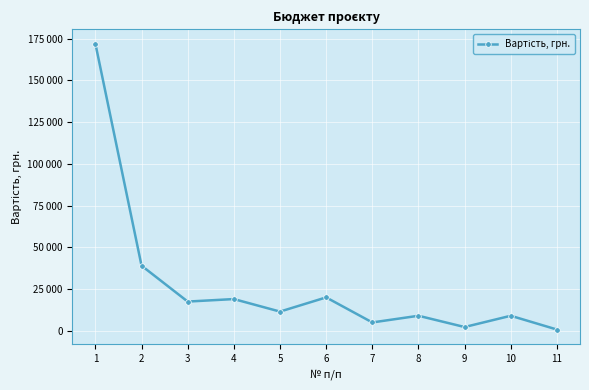

How many categories are shown in the chart?

11